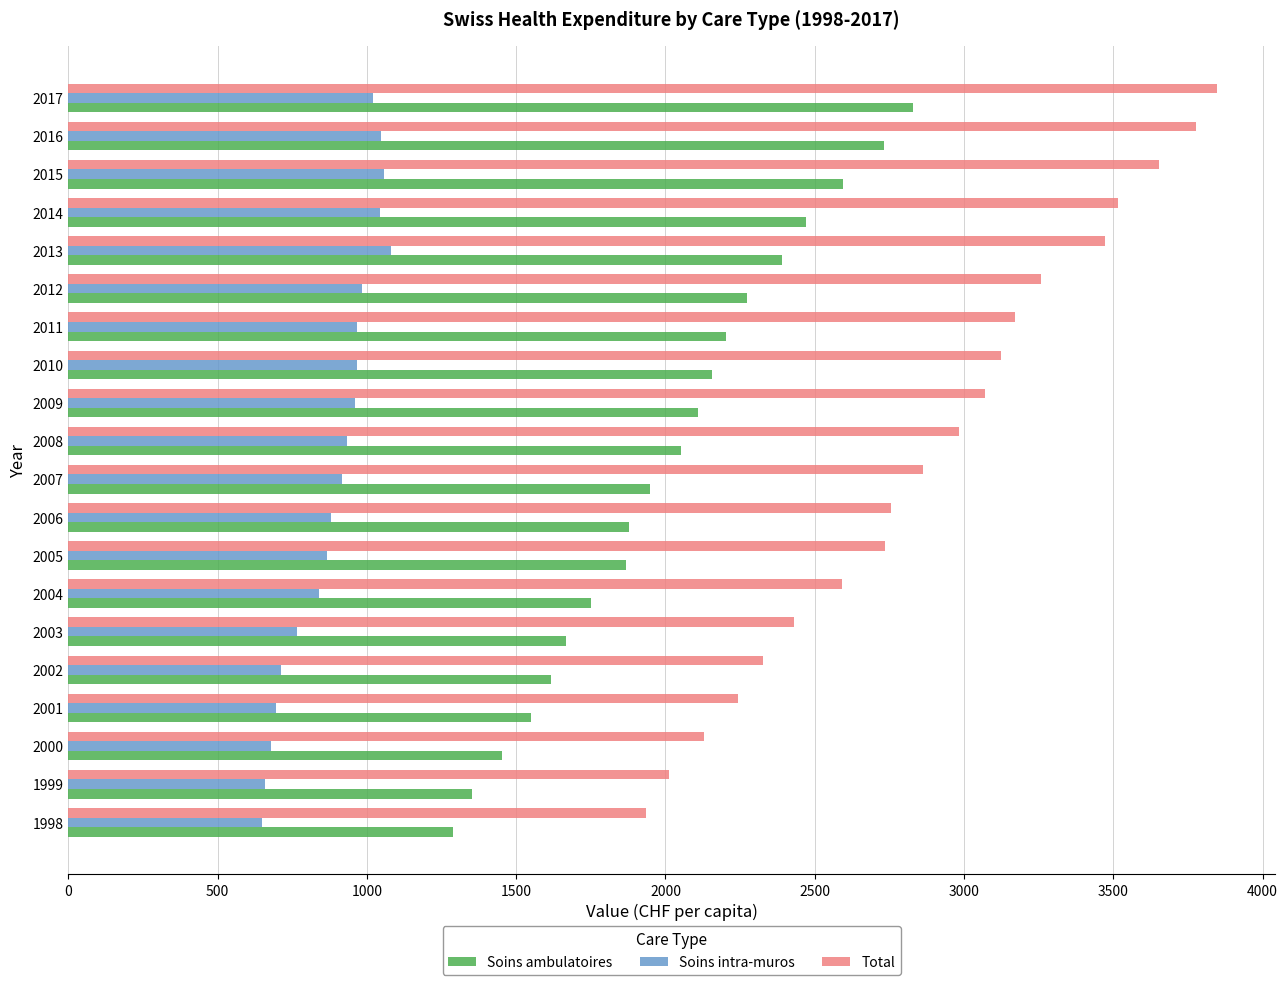

Rank the series by their maximum value, from highest to lowest.

Total, Soins ambulatoires, Soins intra-muros